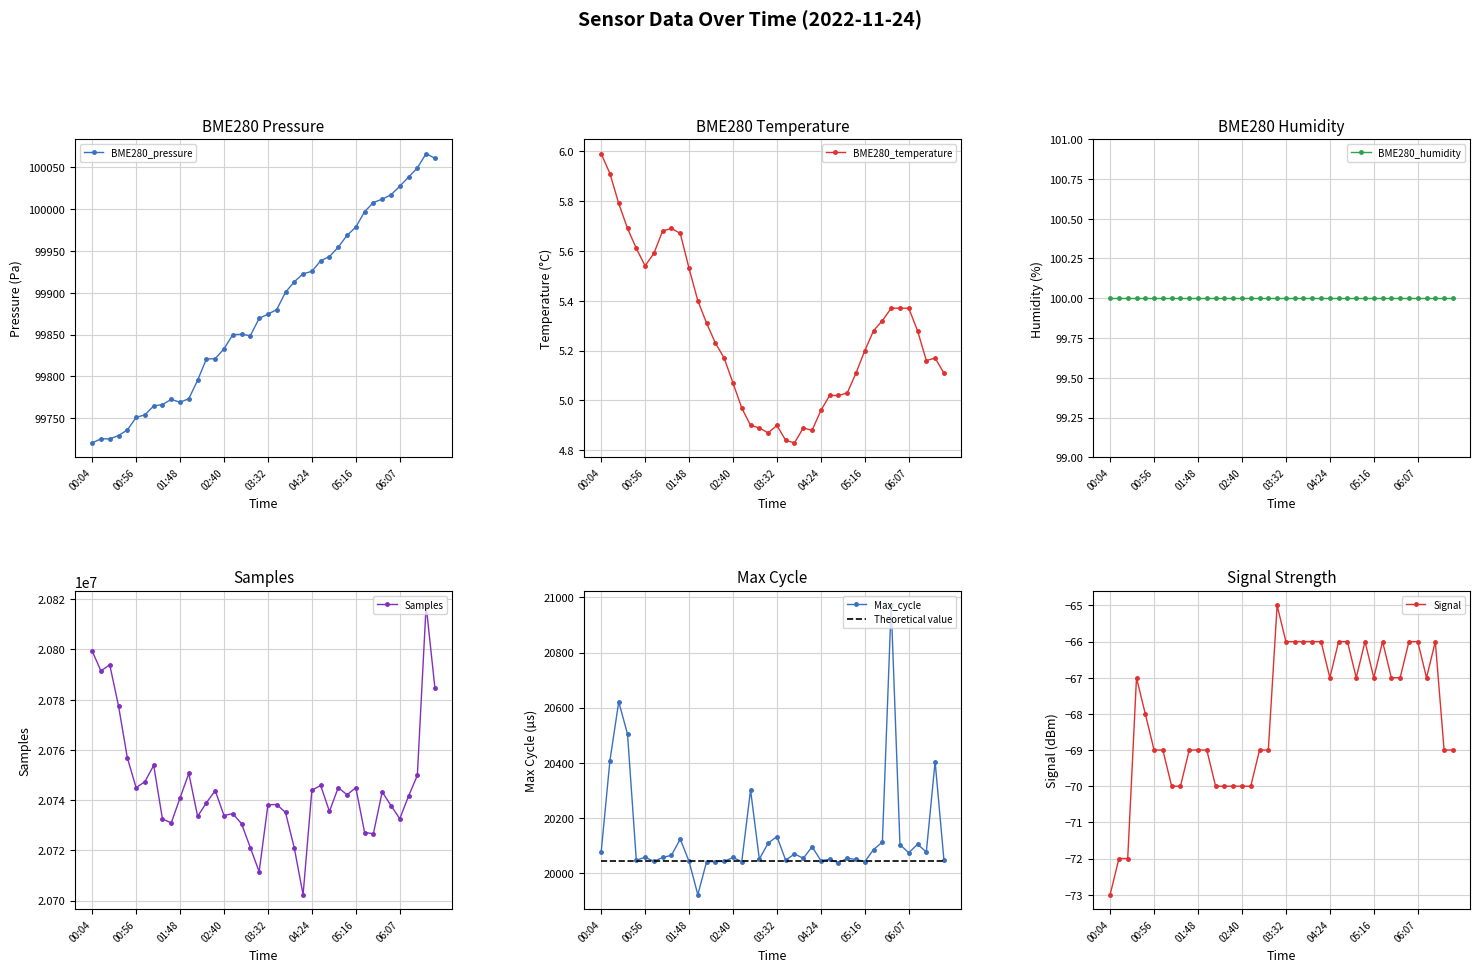

What is the value of the Max_cycle point at the 2nd from the left?

20408.0